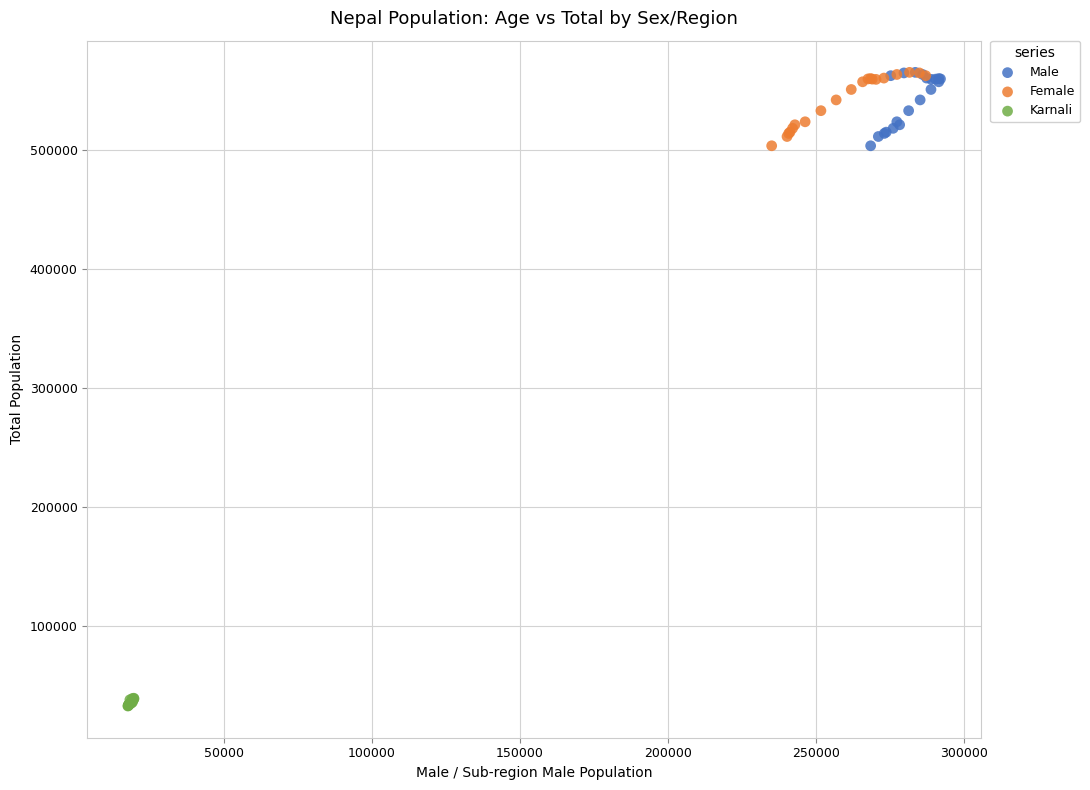

Which series contains the lowest Y value?

Karnali